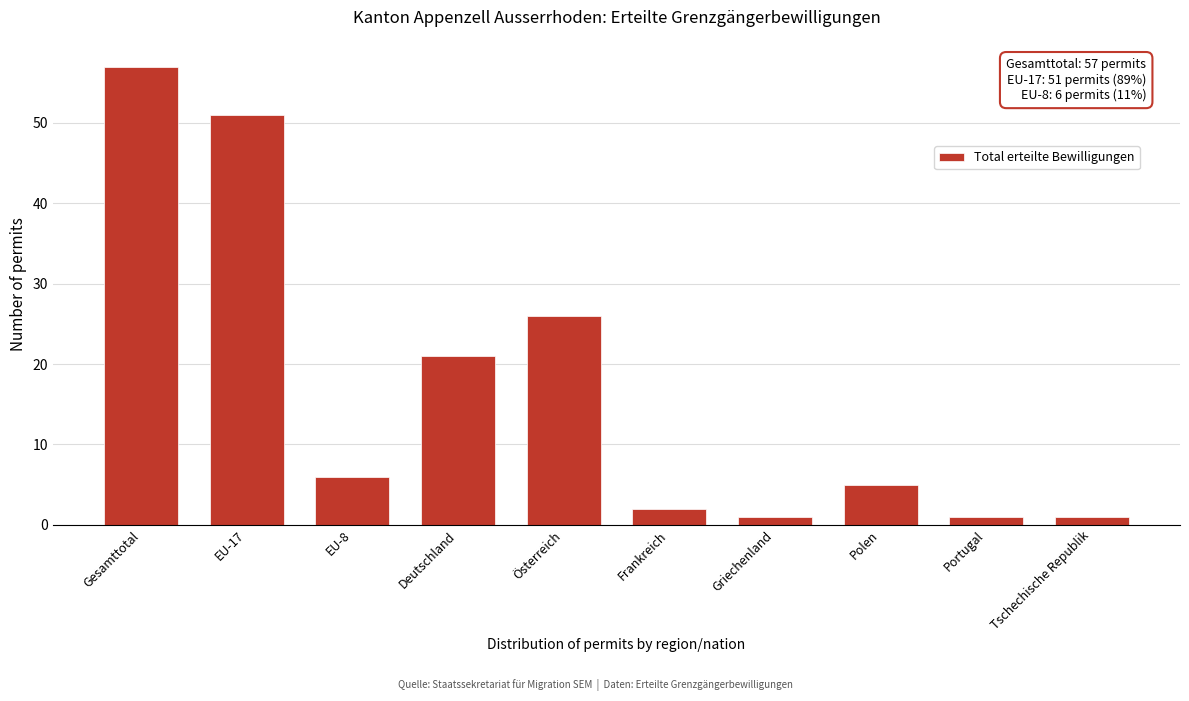

Reading left to right, transcribe all the data shown in this chart.

57	51	6	21	26	2	1	5	1	1